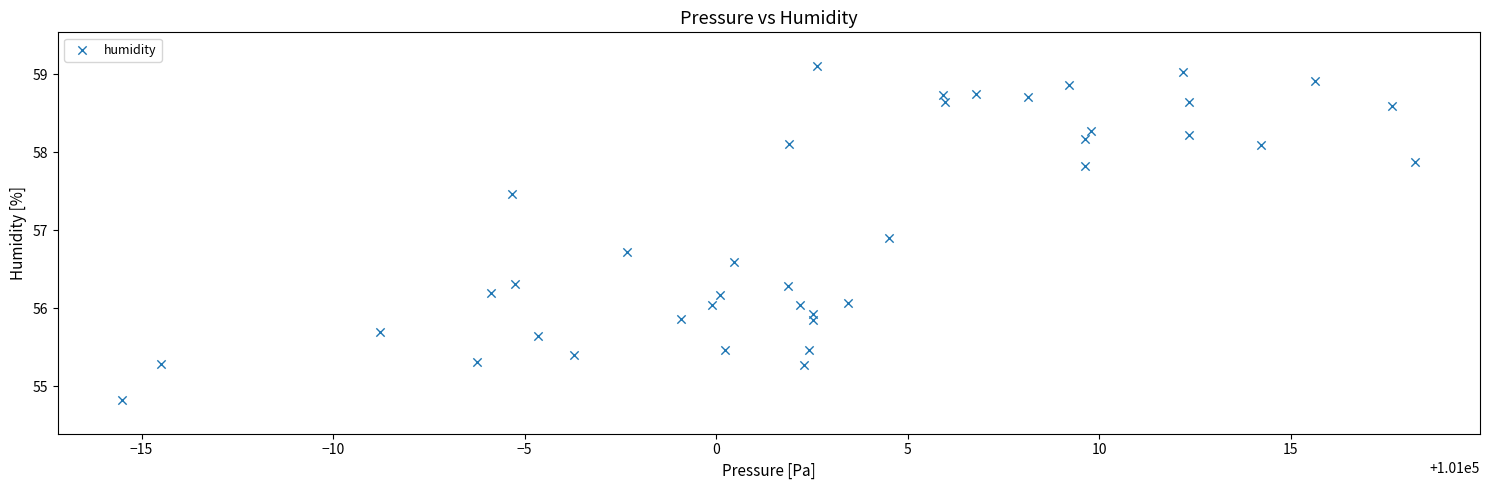

What is the range of Y values (max minus min)?

4.3